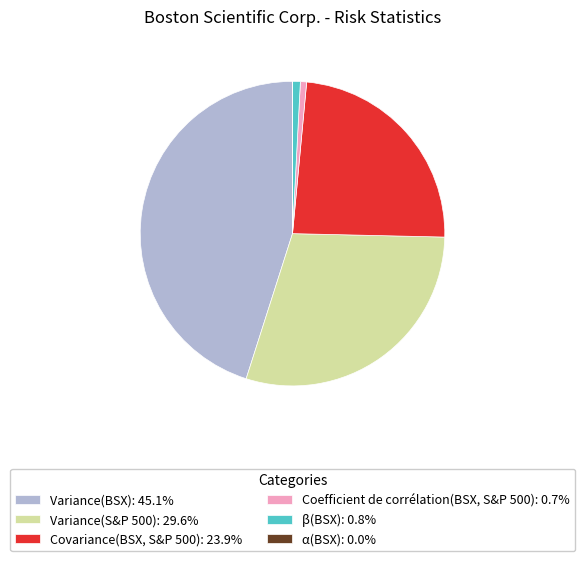

Does any single category account for the majority?

No